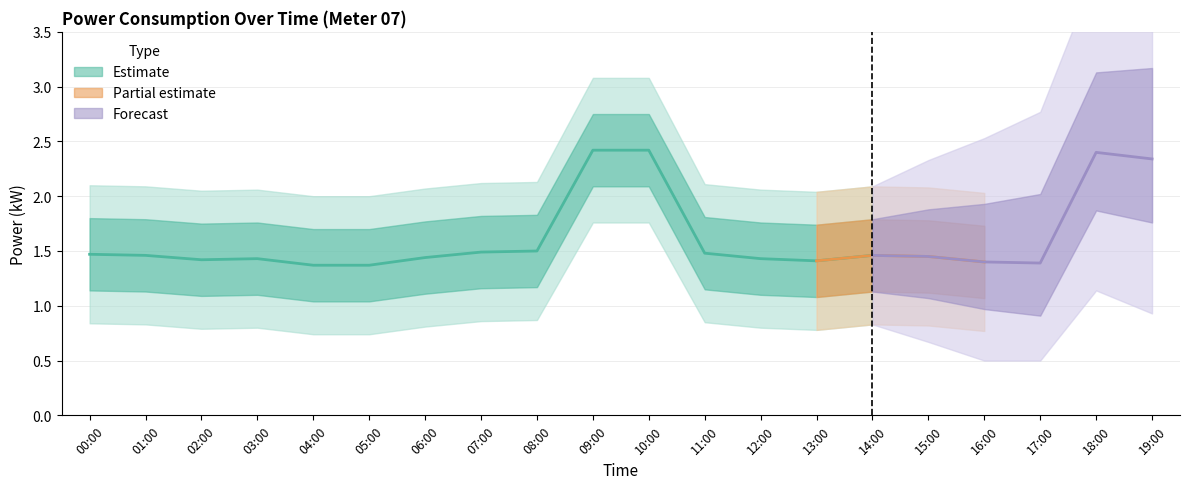

True or false: power_lower has a value of 1.0 at 04:00.

True